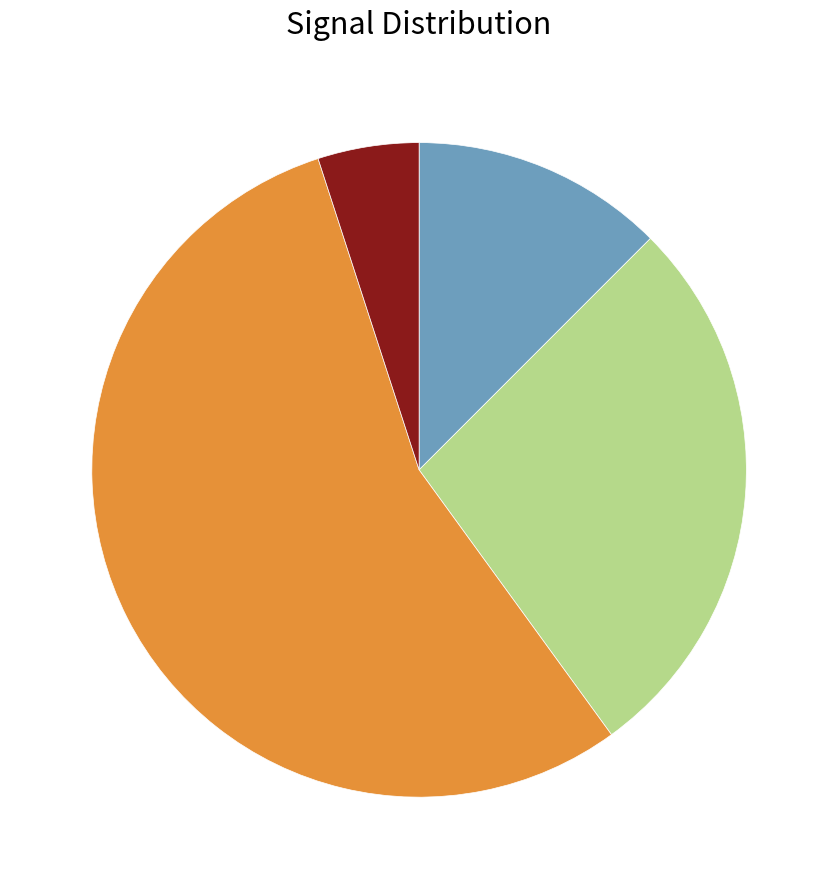

Is there any slice that represents more than half of the pie?

Yes